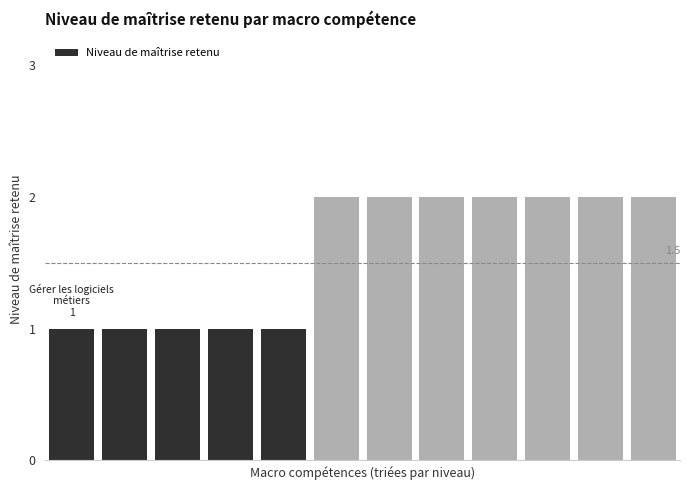

What is the value of the 7th bar from the left?

2